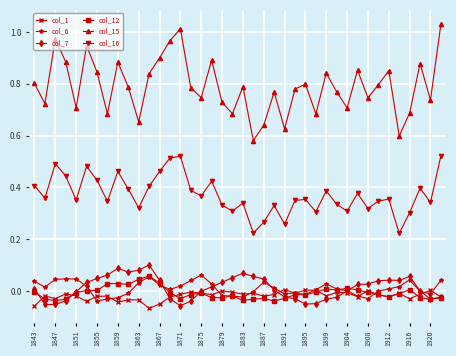

In col_15, how many points are higher than both neighbors (excluding endpoints)?

12